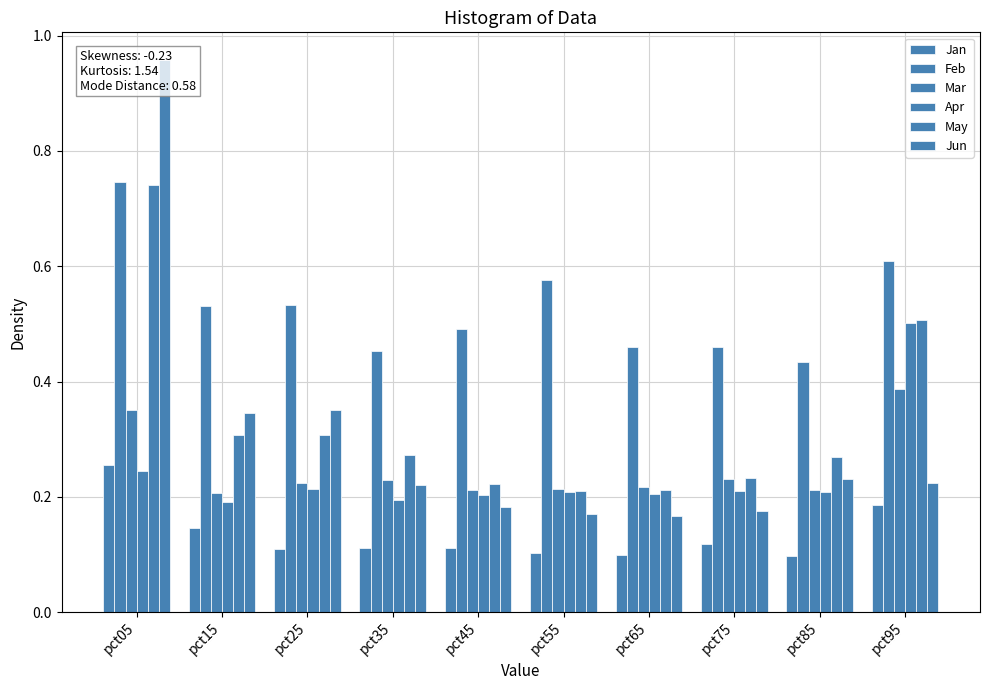

What value does the Jun series have at pct75?

0.2